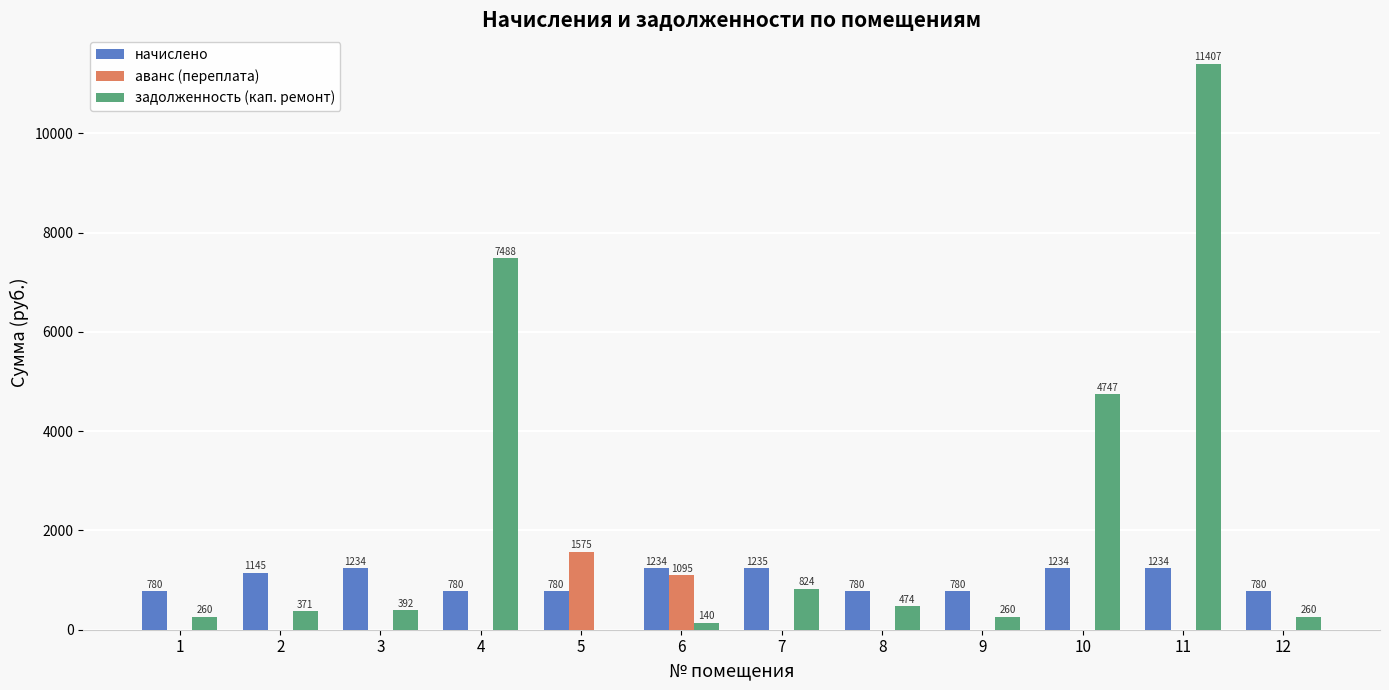

How many data points does each series have?

12